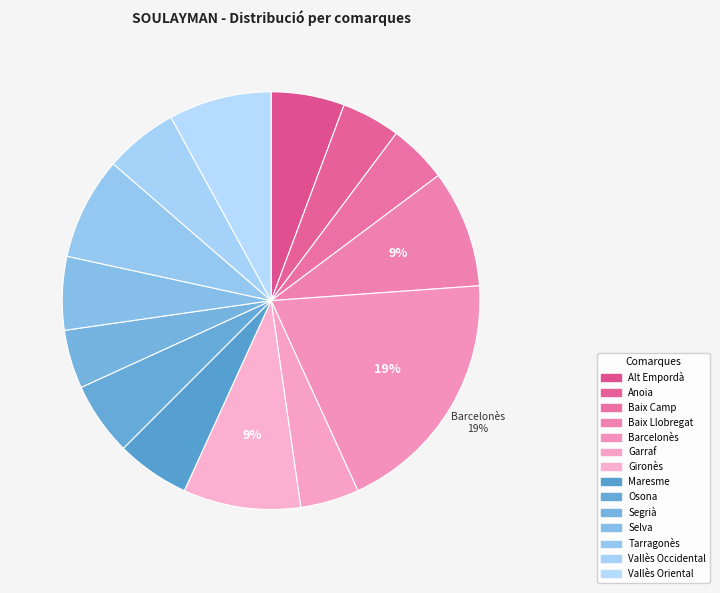

To the nearest percent, what is the combined percentage of Vallès Occidental and Vallès Oriental?

14%